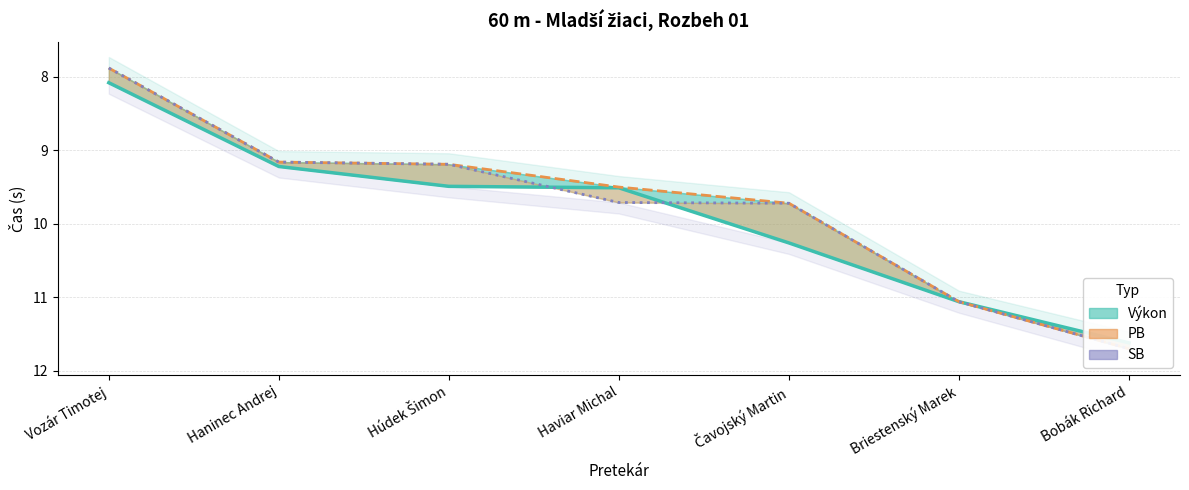

List the series in order of their peak value, highest first.

PB, SB, Výkon